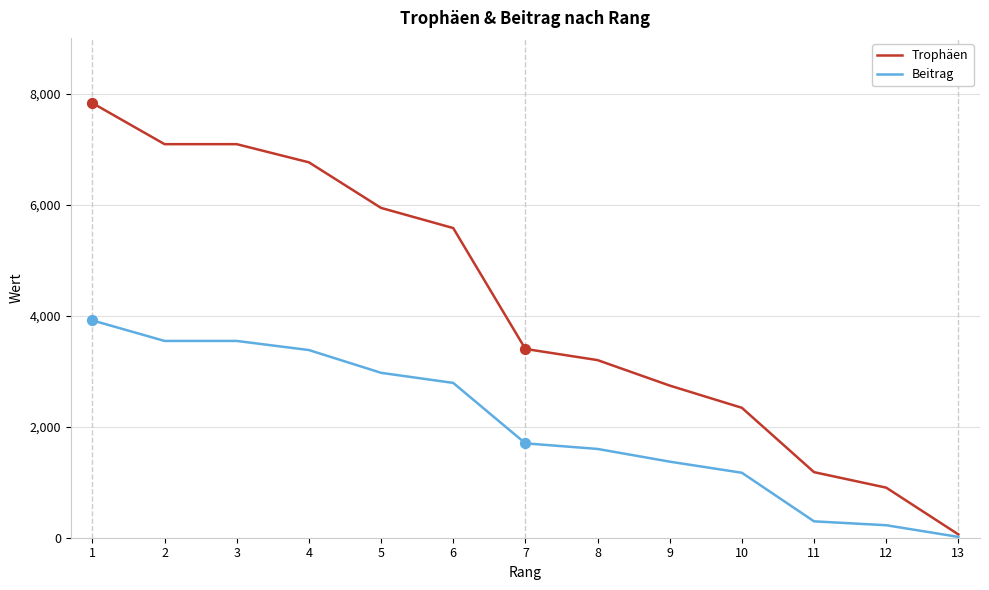

At how many categories does at least one series exceed 2506?

9